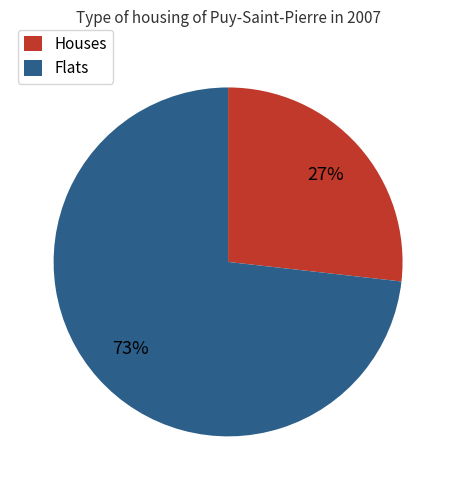

Is it true that Flats is 73% of the pie?

True